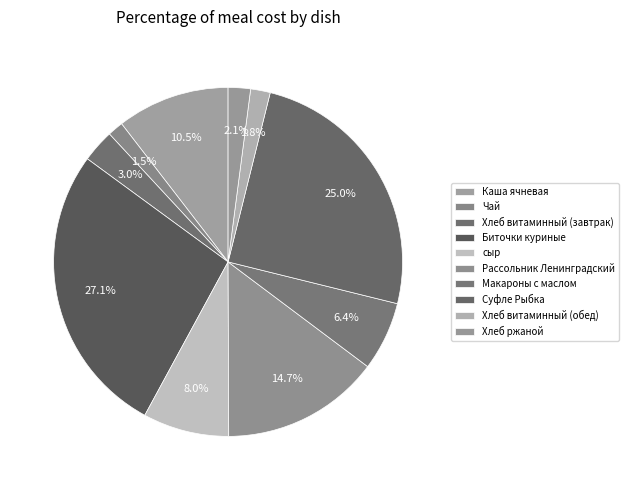

Count the number of slices in the pie.

10